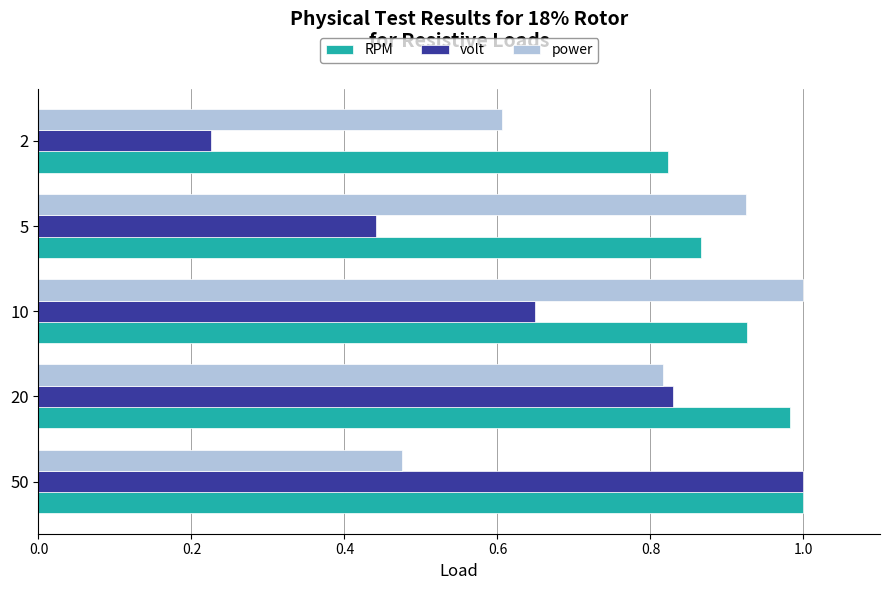

At which label does volt reach its minimum?

2